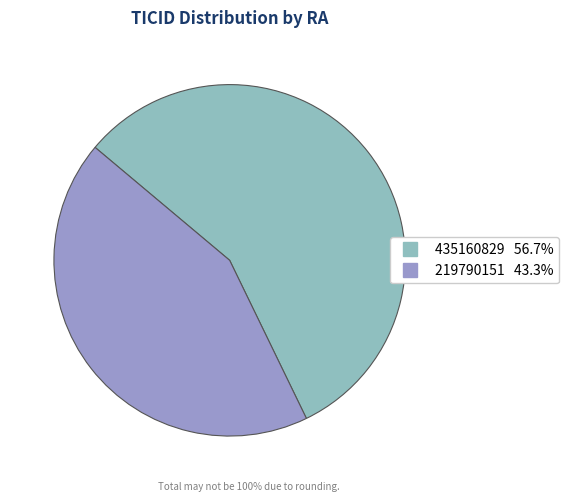

True or false: 219790151 accounts for 43% of the total.

True